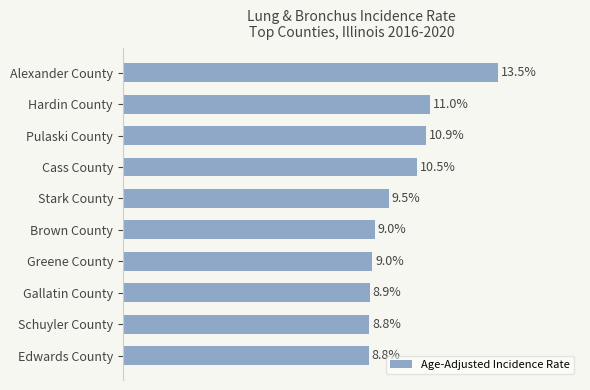

Are the bars horizontal?

Yes